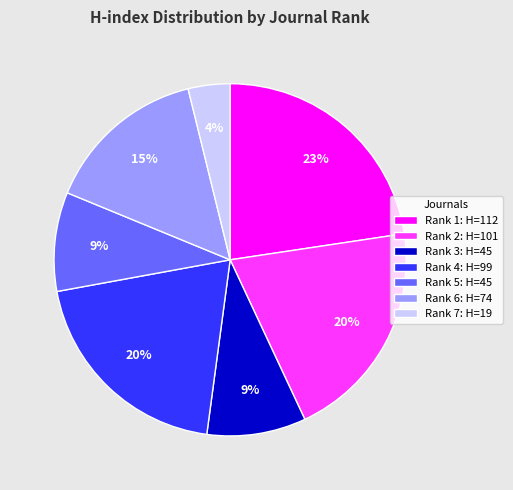

Between Rank 3: H=45 and Rank 2: H=101, which is larger?

Rank 2: H=101